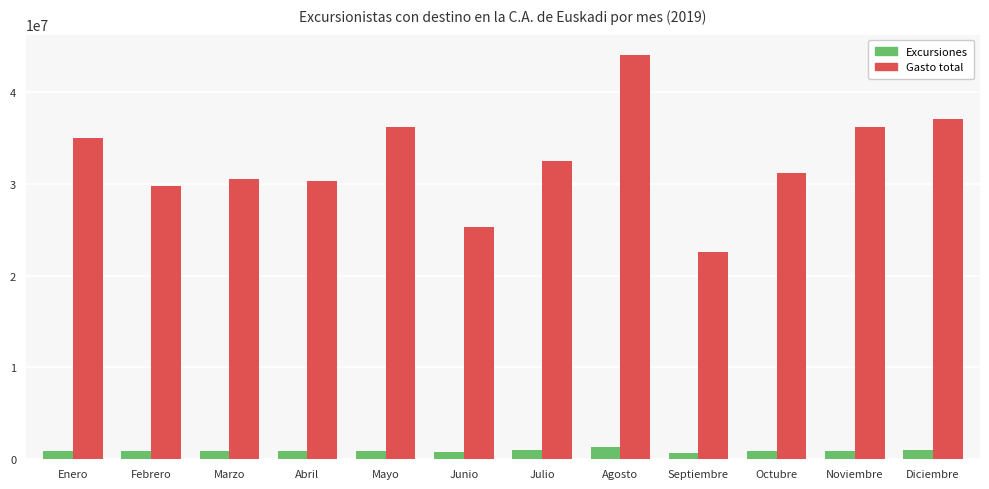

What value does the Excursiones series have at Febrero?

929942.9